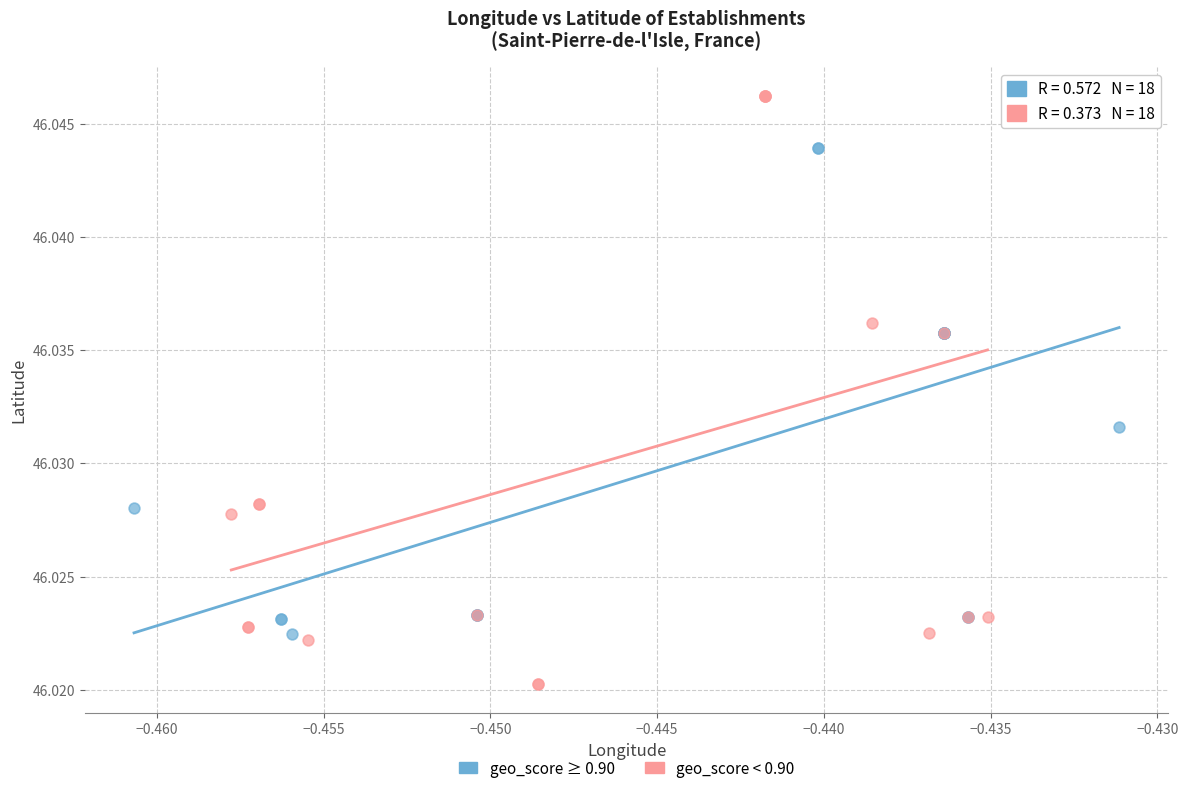

Which series has the largest Y range (max minus min)?

geo_score < 0.90